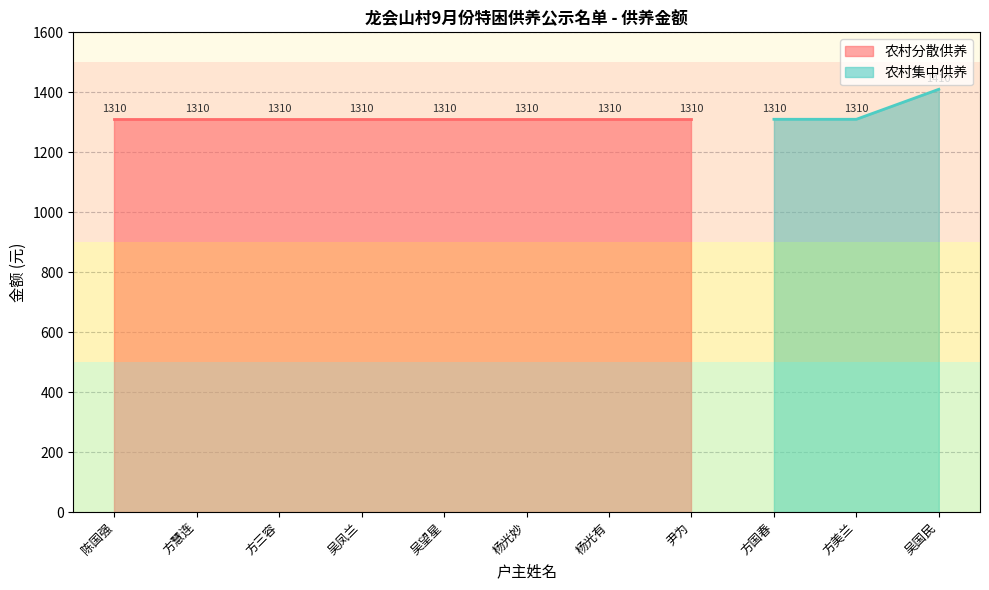

Is it true that 农村集中供养 equals 757 at 方国春?

False